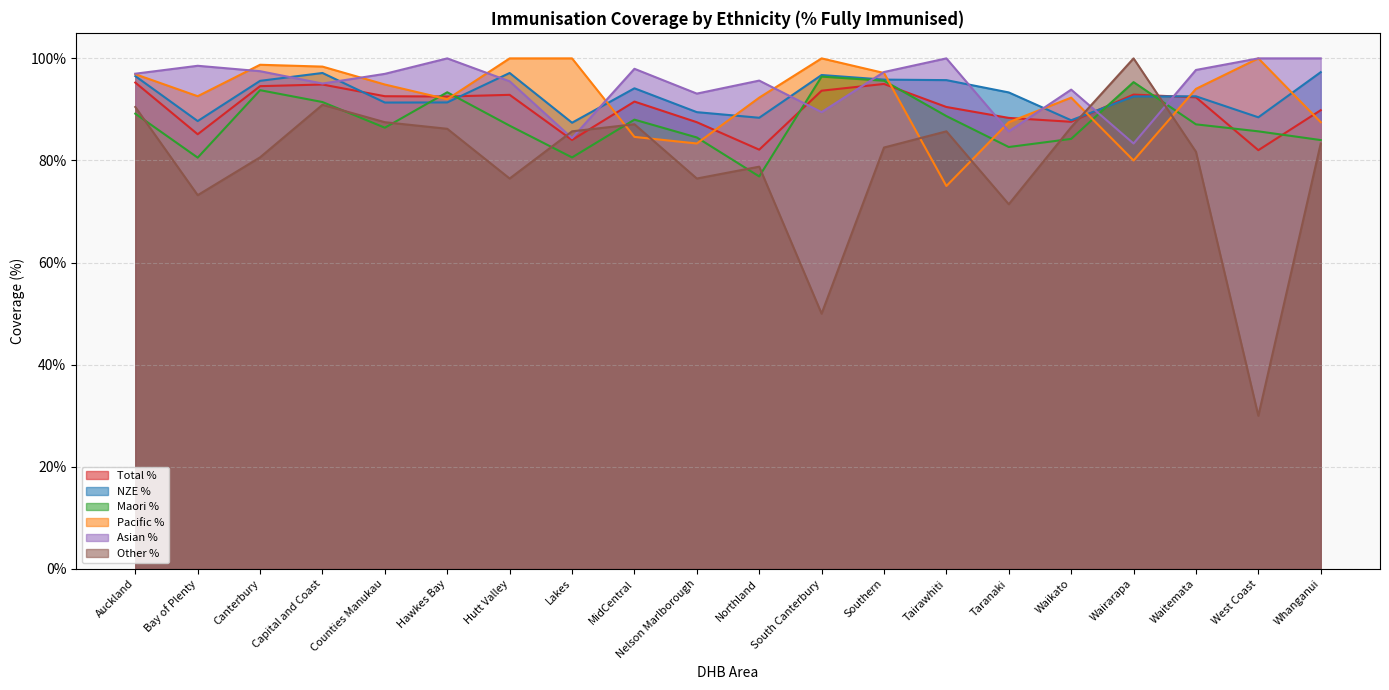

What position from the right is West Coast?

2